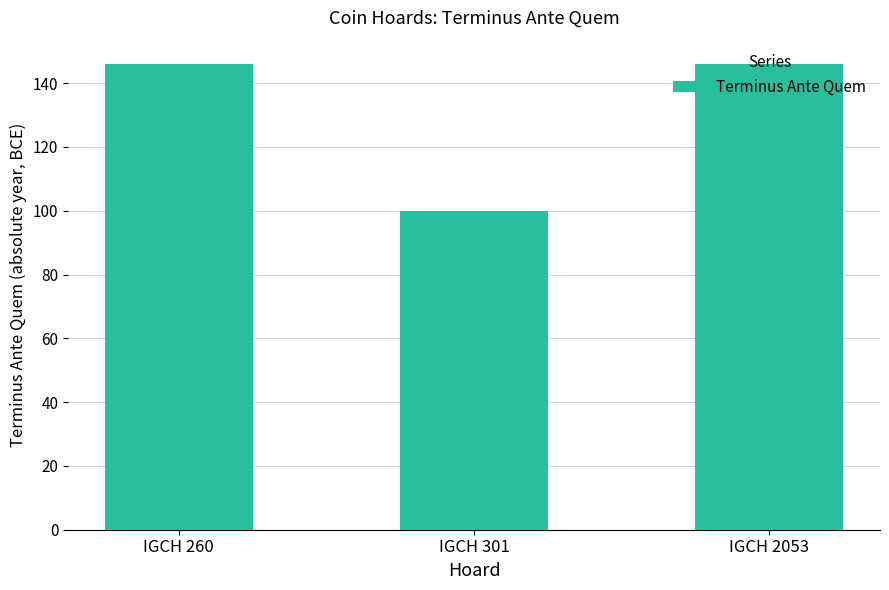

What is the average value?

131